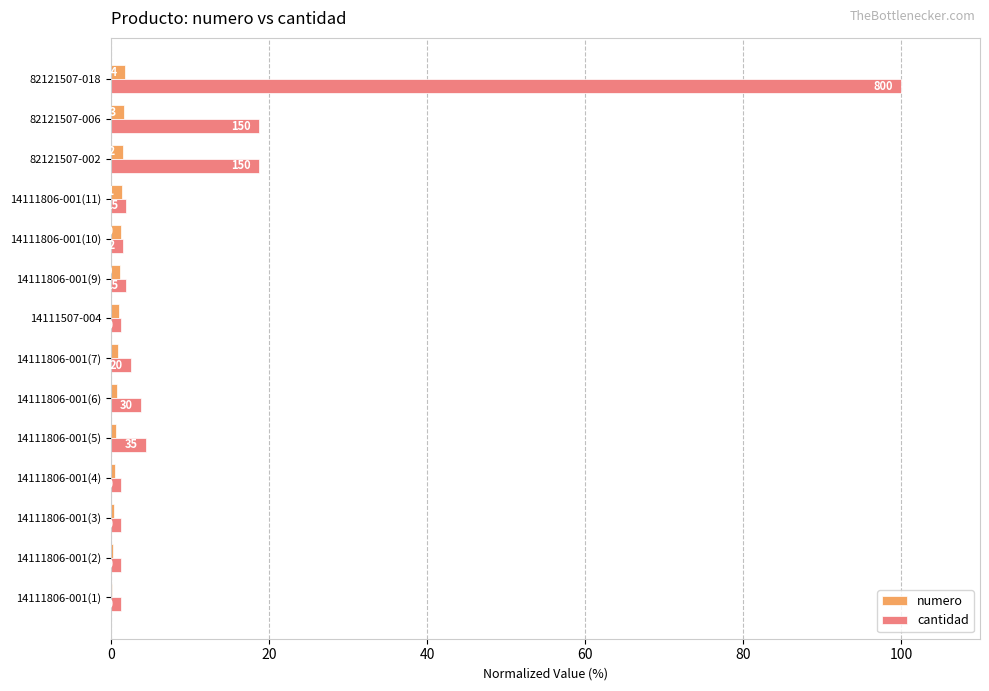

How many values in the numero series are below 1?

7